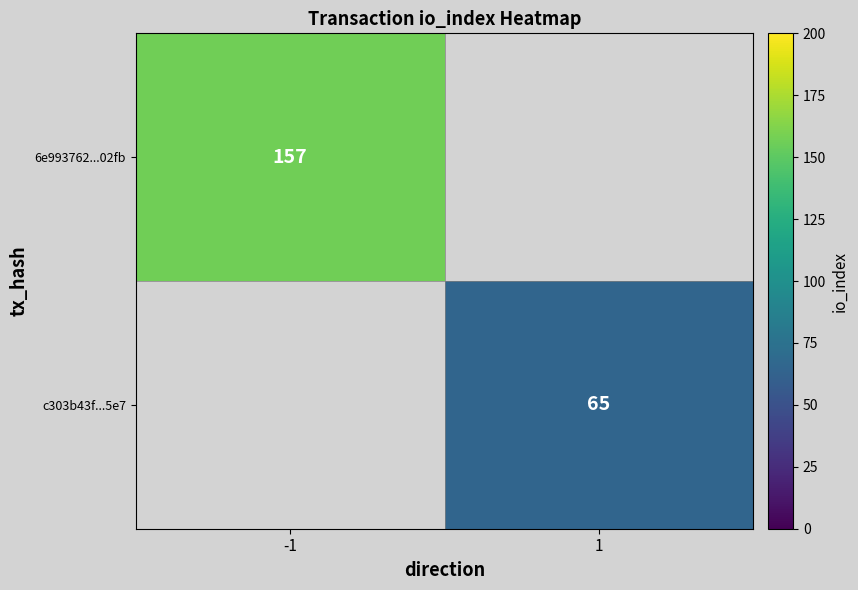

The c303b43f...5e7 series shows 65 at 1. True or false?

True